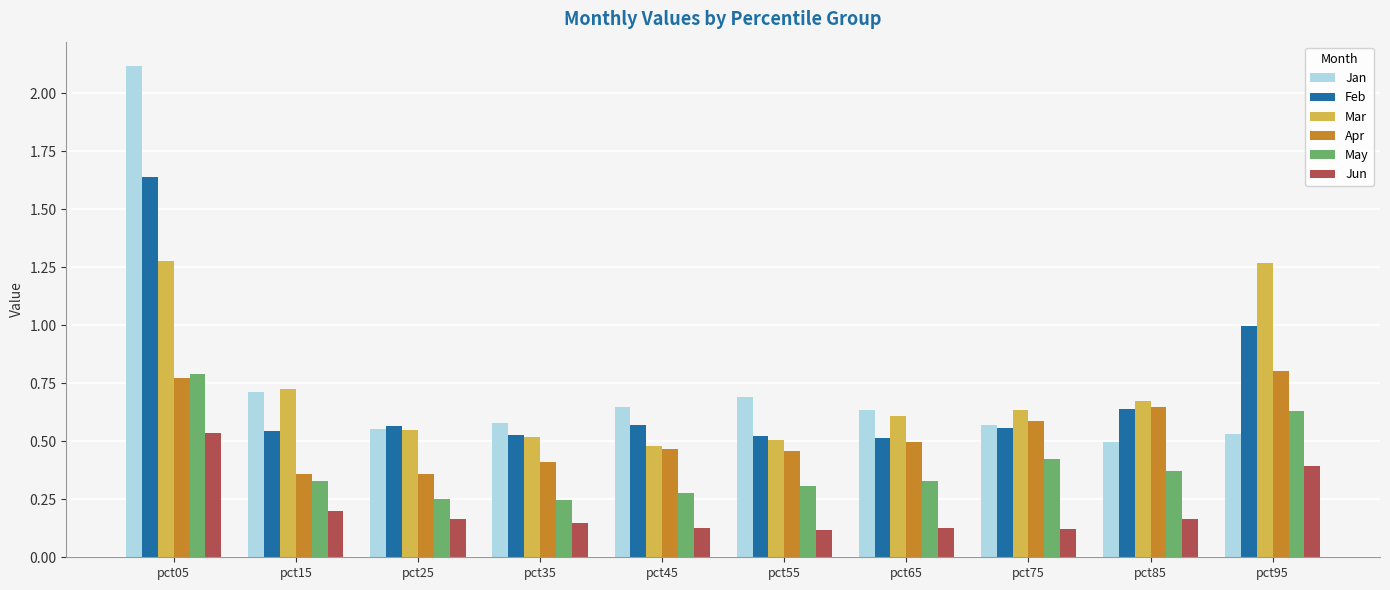

Does the chart contain stacked bars?

No